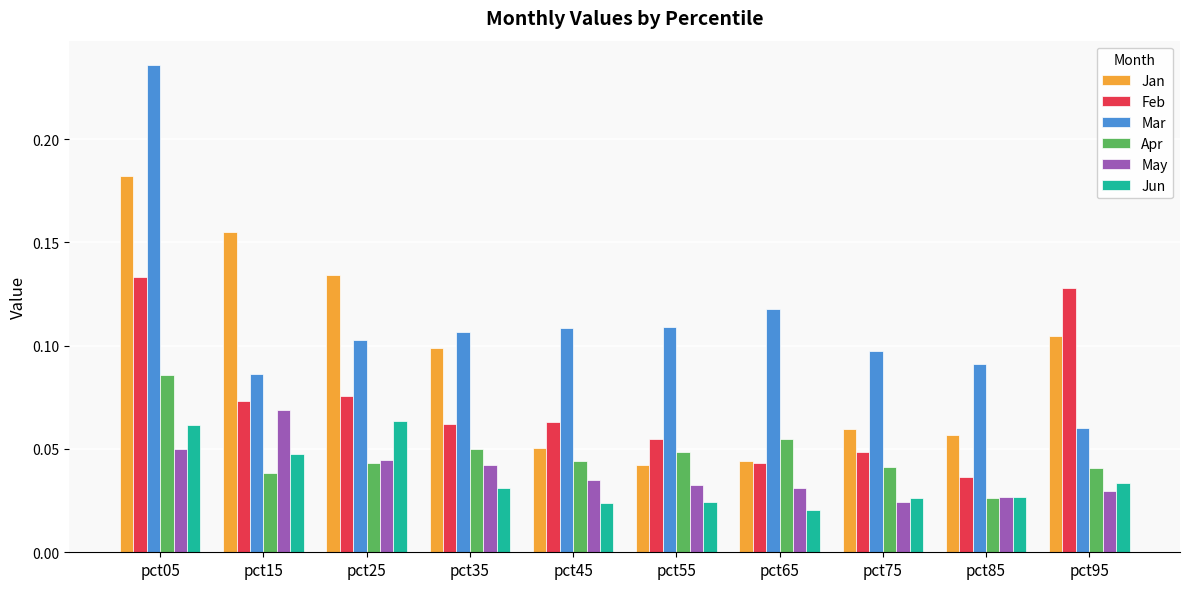

Count the Feb values in the range 0 to 1.

10